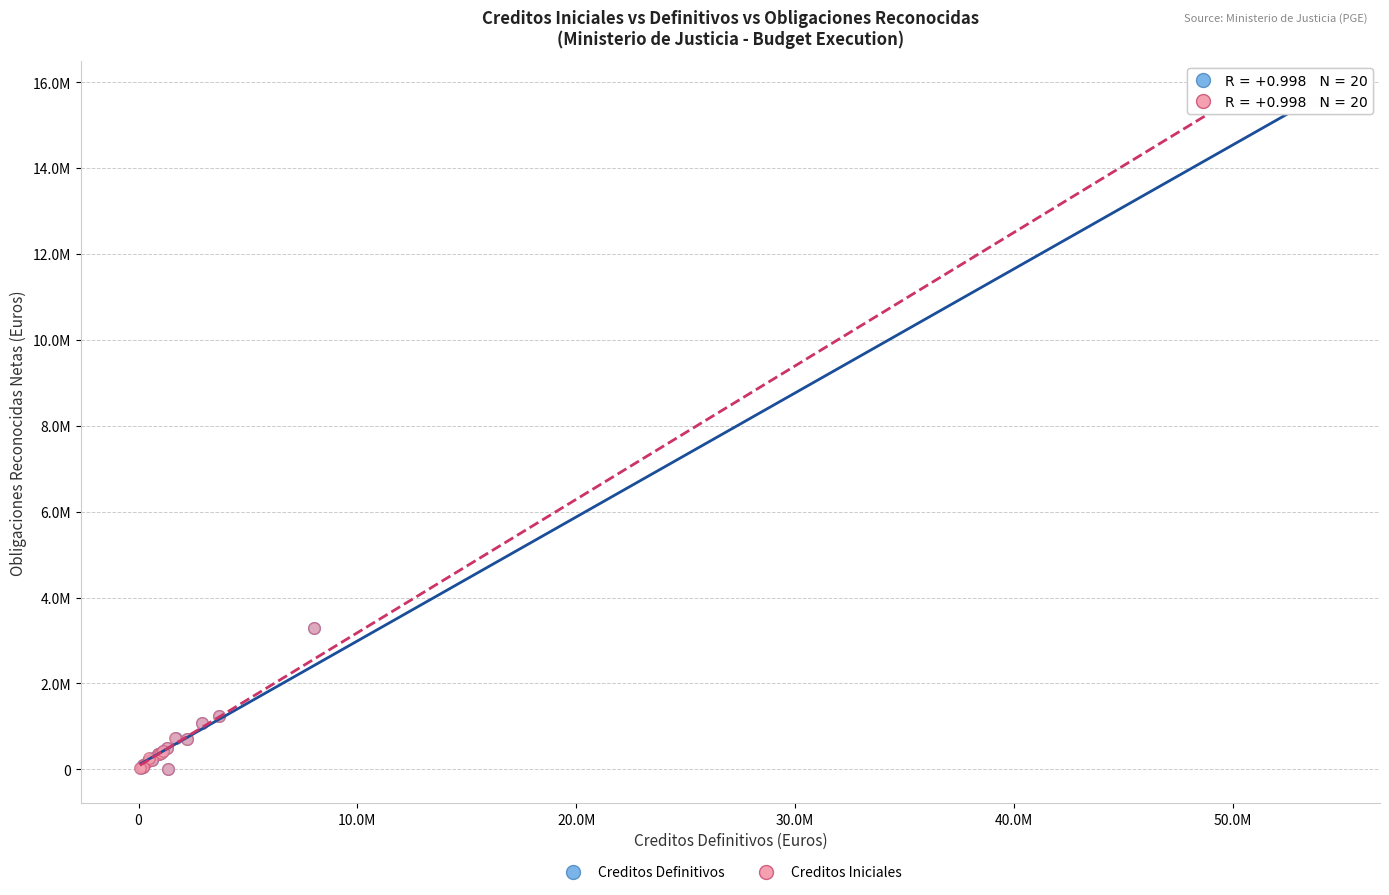

What are all the series names shown in the legend?

Creditos Definitivos, Creditos Iniciales